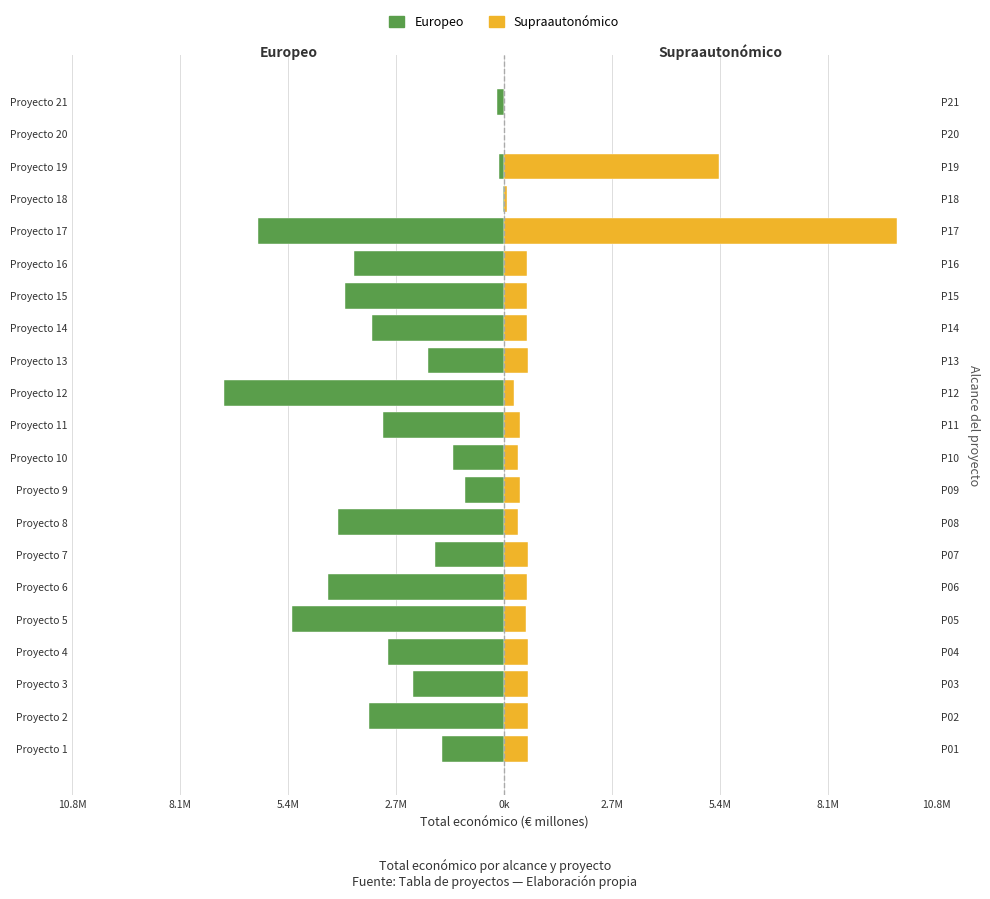

What is the sum of all Europeo values?

-57.7